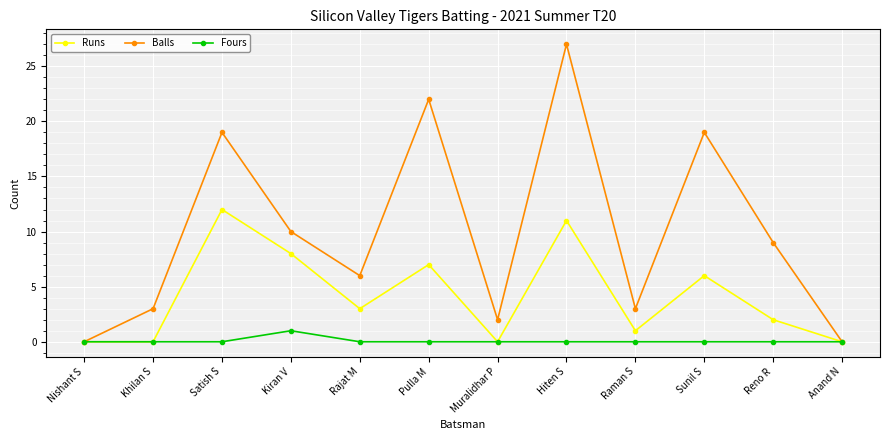

Rank the series by their average value, from lowest to highest.

Fours, Runs, Balls